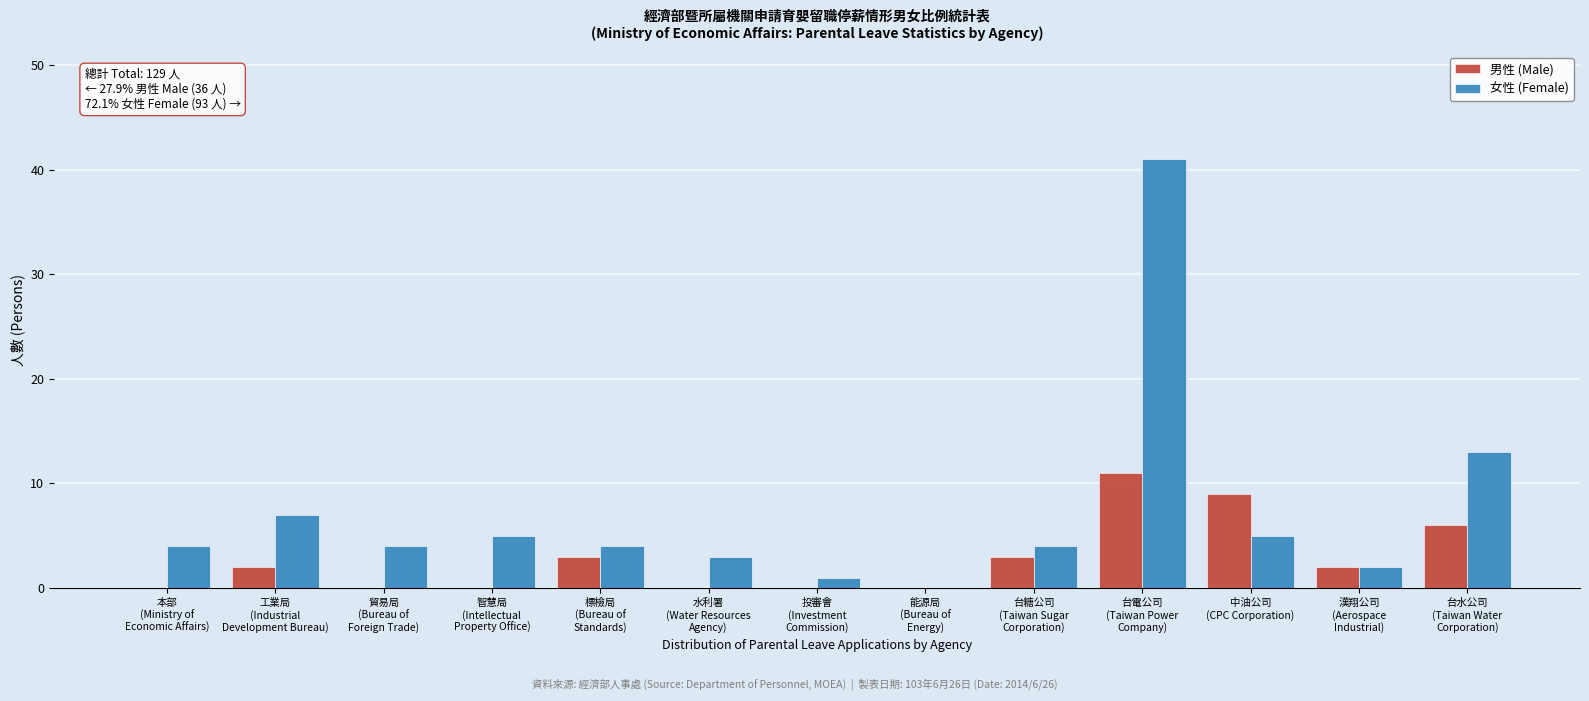

What is the sum of all 女性 (Female) values?

93